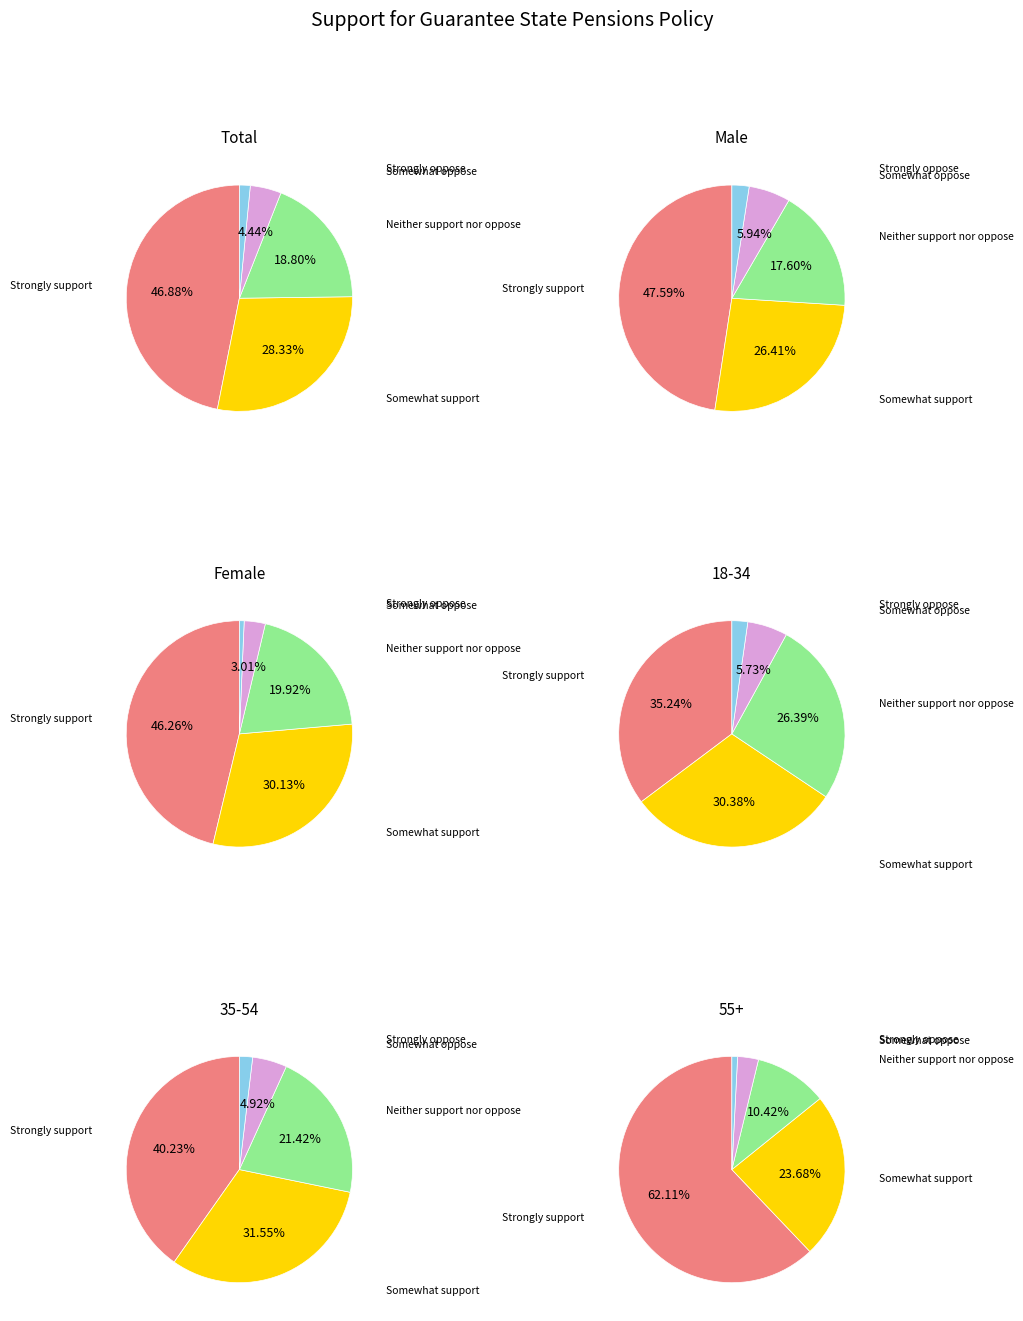

Is the sum of Somewhat oppose and Somewhat support greater than half?

No